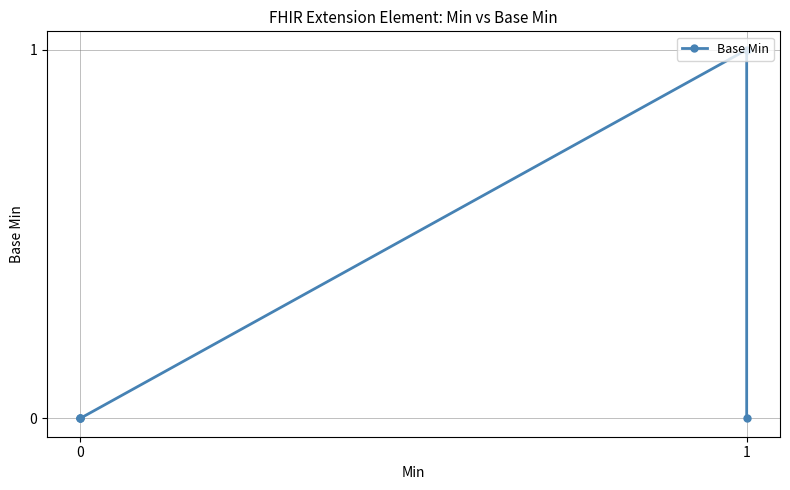

True or false: the data has more than 1 interior local peaks.

False